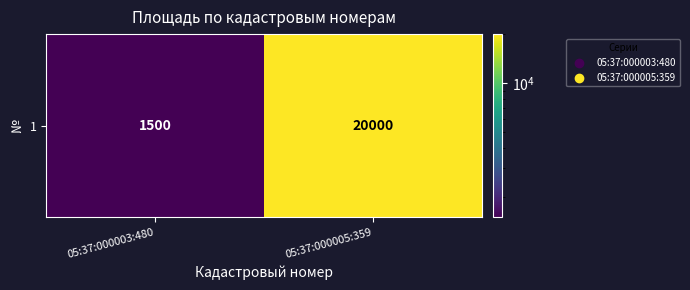

At which label is the value closest to 10750?

05:37:000003:480